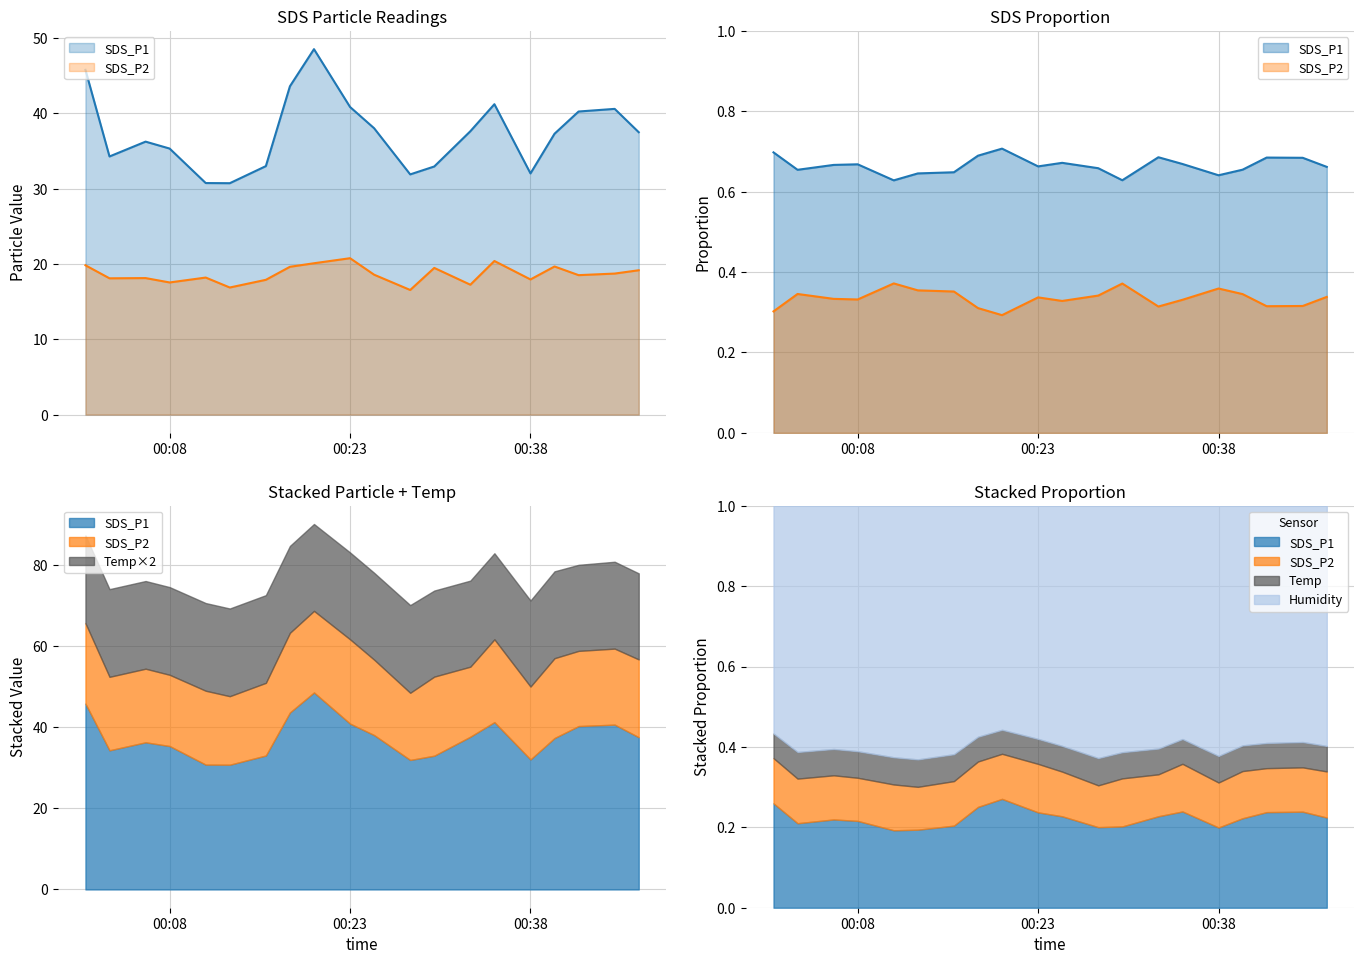

At which category does SDS_P1 reach its first local peak?

2022/10/23 00:06